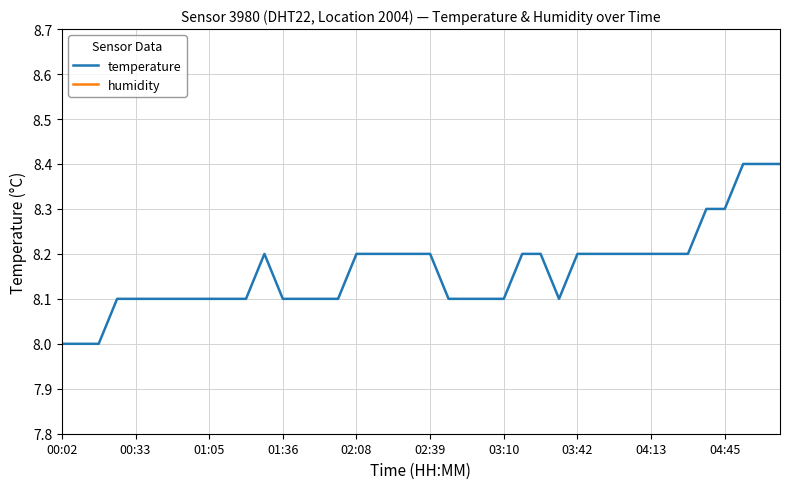

How many interior local peaks does the temperature series have?

1